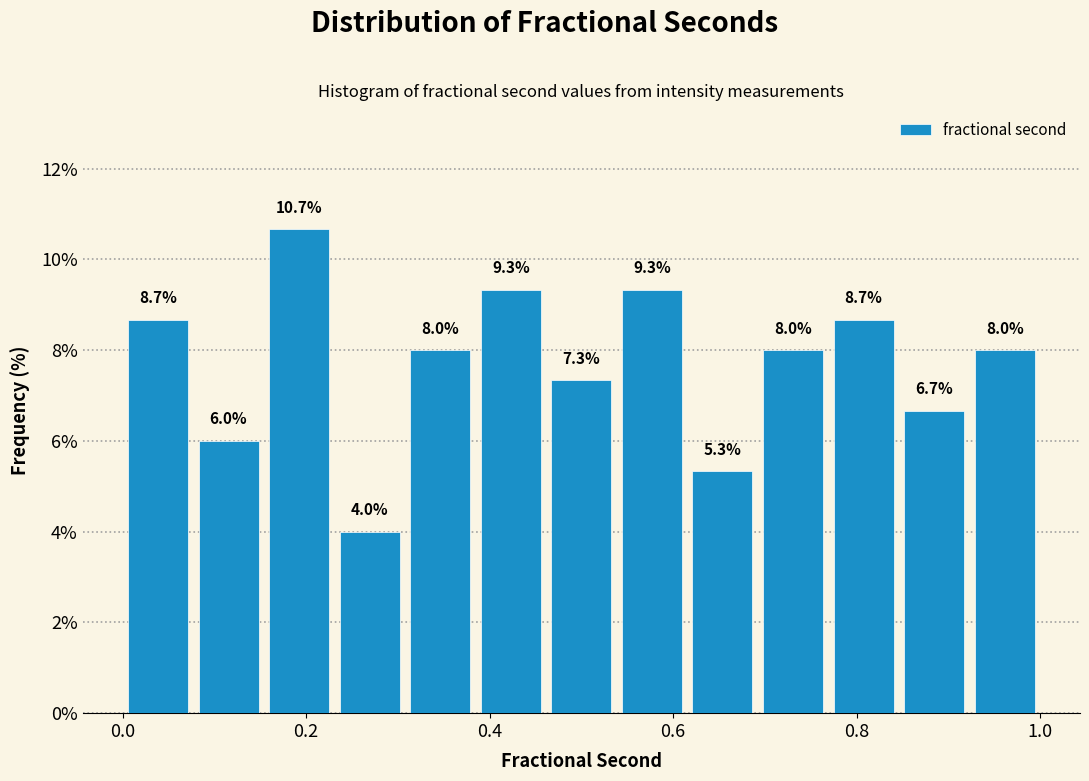

Read against the x-axis, roughly where is the centre of the tallest bar?

0.20